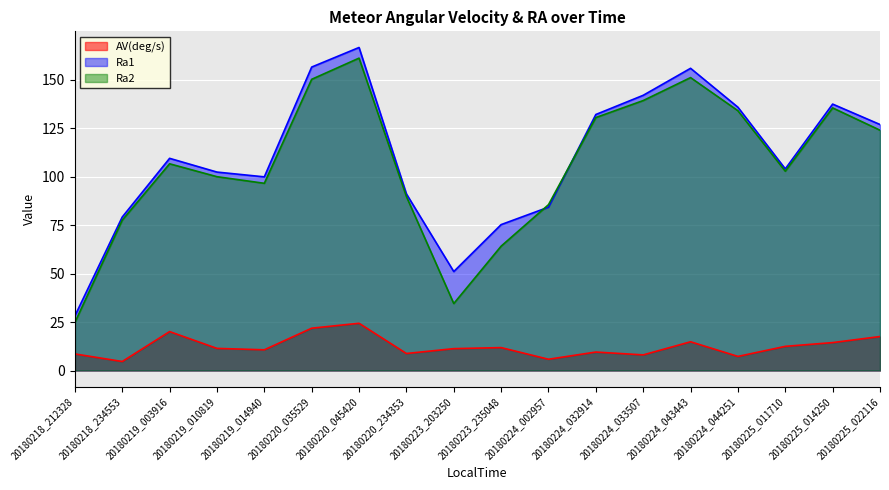

Reading left to right, what are all the values shown in this chart?

AV(deg/s): 8.6	4.6	20.1	11.4	10.7	21.8	24.4	8.8	11.3	11.8	5.8	9.5	8.1	14.8	7.3	12.5	14.4	17.5
Ra1: 28.2	79.2	109.4	102.3	99.9	156.5	166.6	91.1	51.0	75.3	84.2	132.0	141.9	155.9	135.8	104.0	137.4	126.9
Ra2: 24.8	77.5	106.6	100.0	96.6	150.2	161.1	89.8	34.5	64.1	85.5	130.5	139.2	151.1	134.0	102.8	135.4	123.9